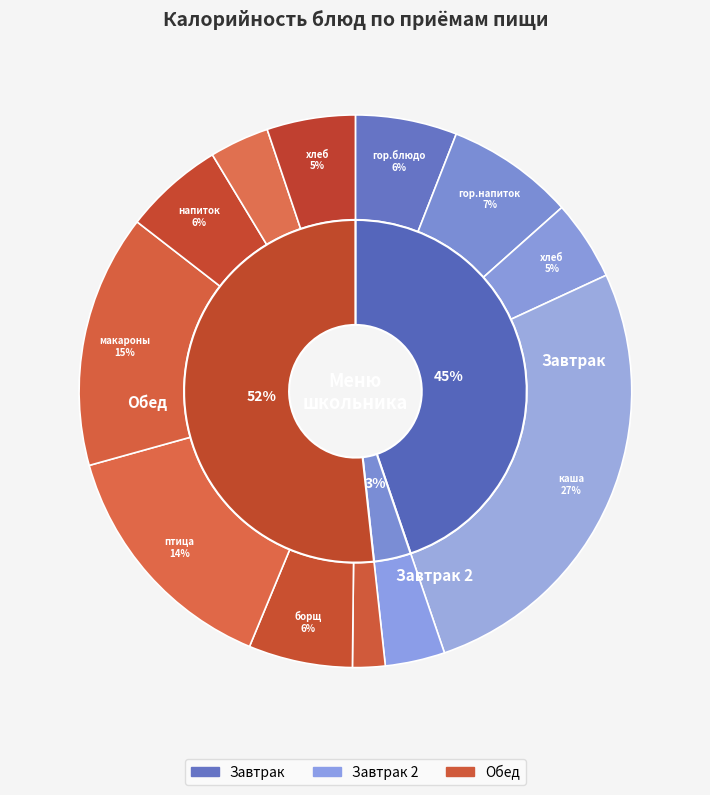

What percentage is NOT represented by напиток из яблок?

94.2%